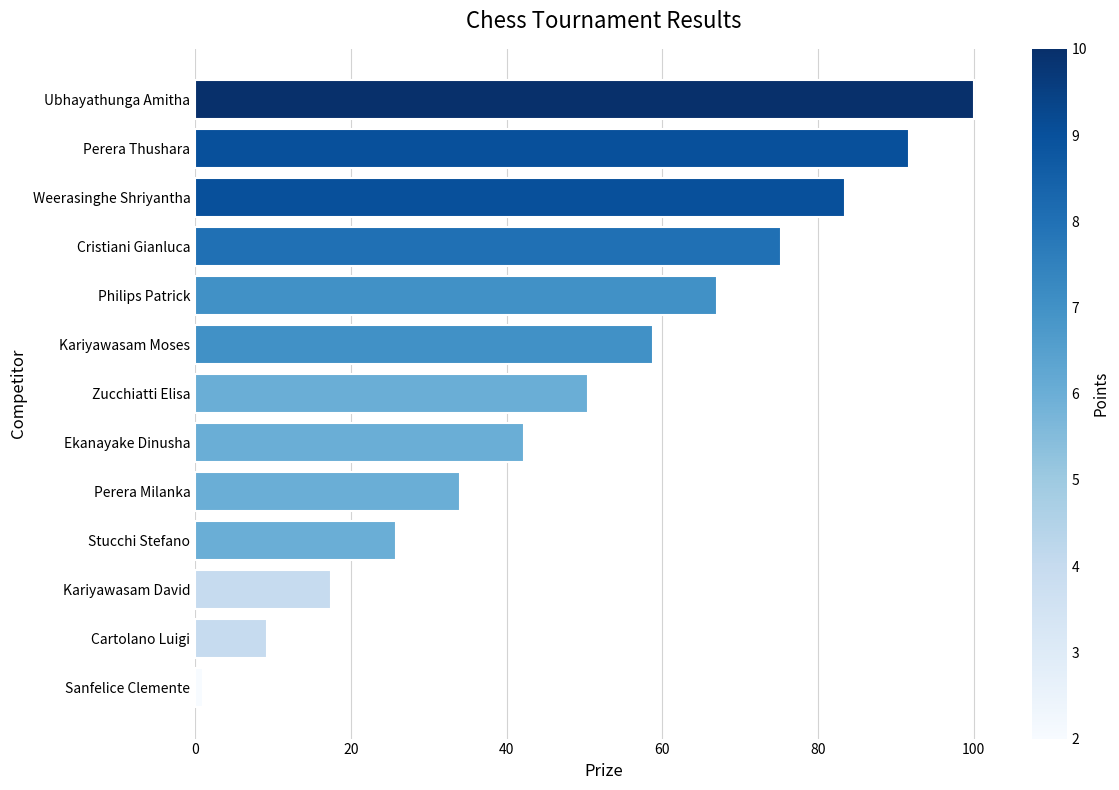

What is the difference between the maximum and minimum values?

99.0